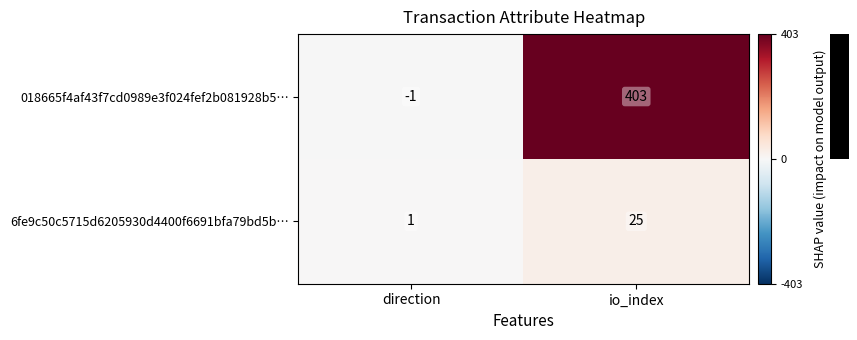

What is the difference between the highest and lowest values at io_index?

378